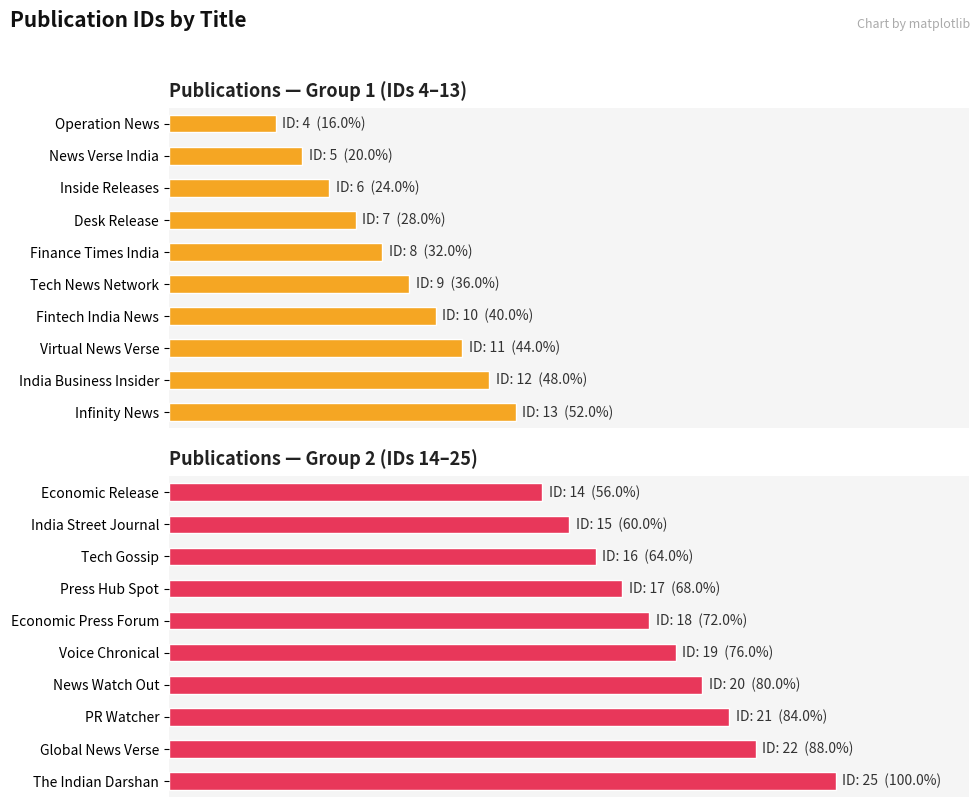

What are all the series names shown in the legend?

Publications — Group 1 (IDs 4–13), Publications — Group 2 (IDs 14–25)